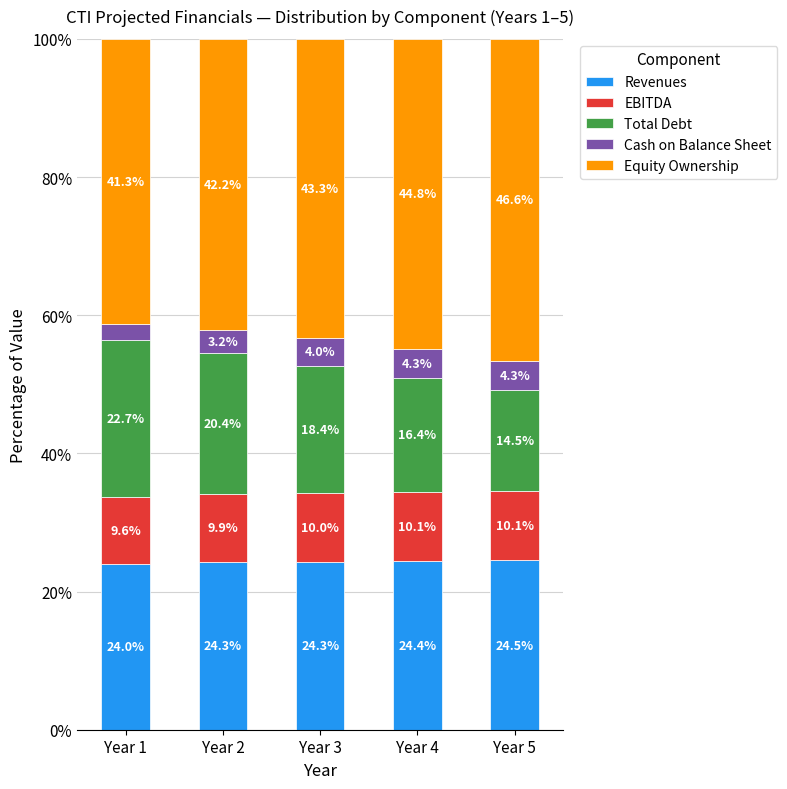

What is the lowest value of the Revenues series?

24.0